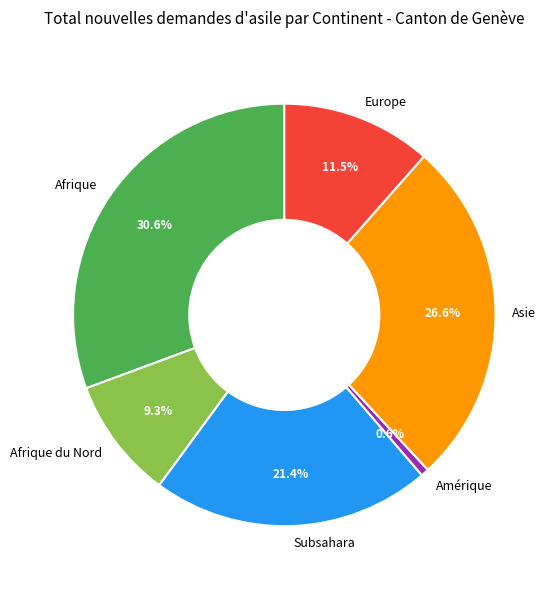

True or false: Afrique du Nord accounts for 23% of the total.

False